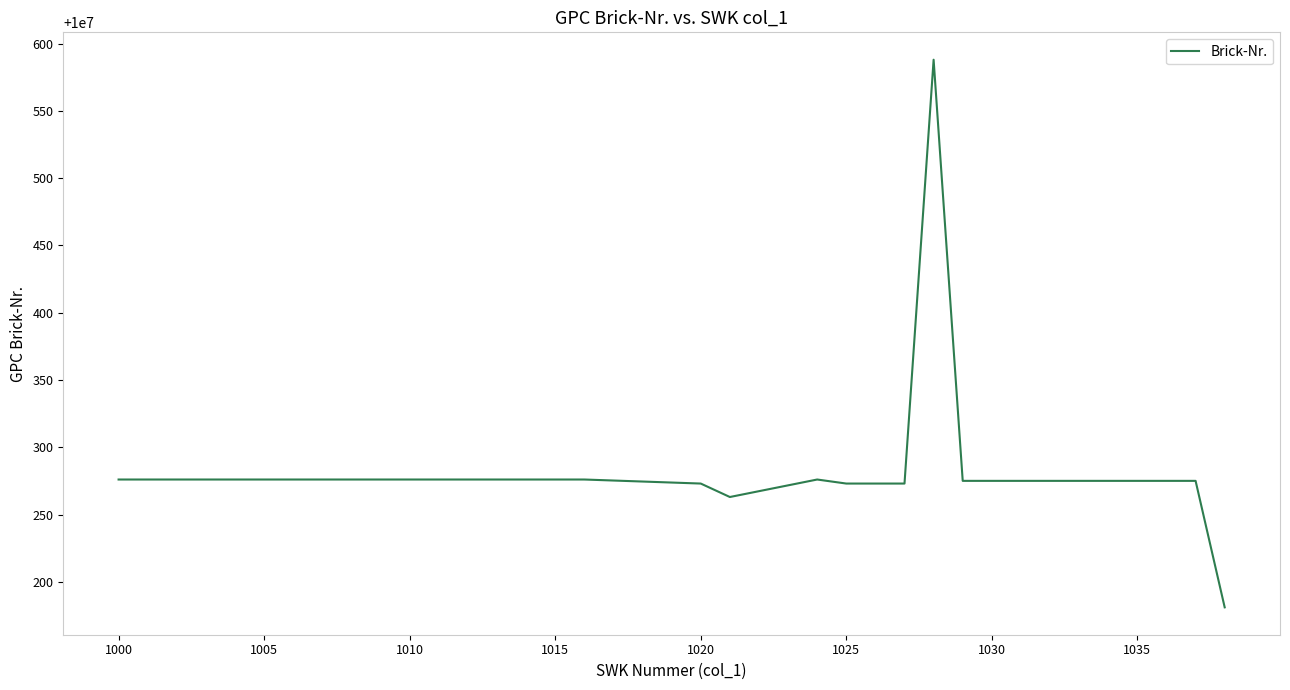

What is the difference between the maximum and minimum values?

407